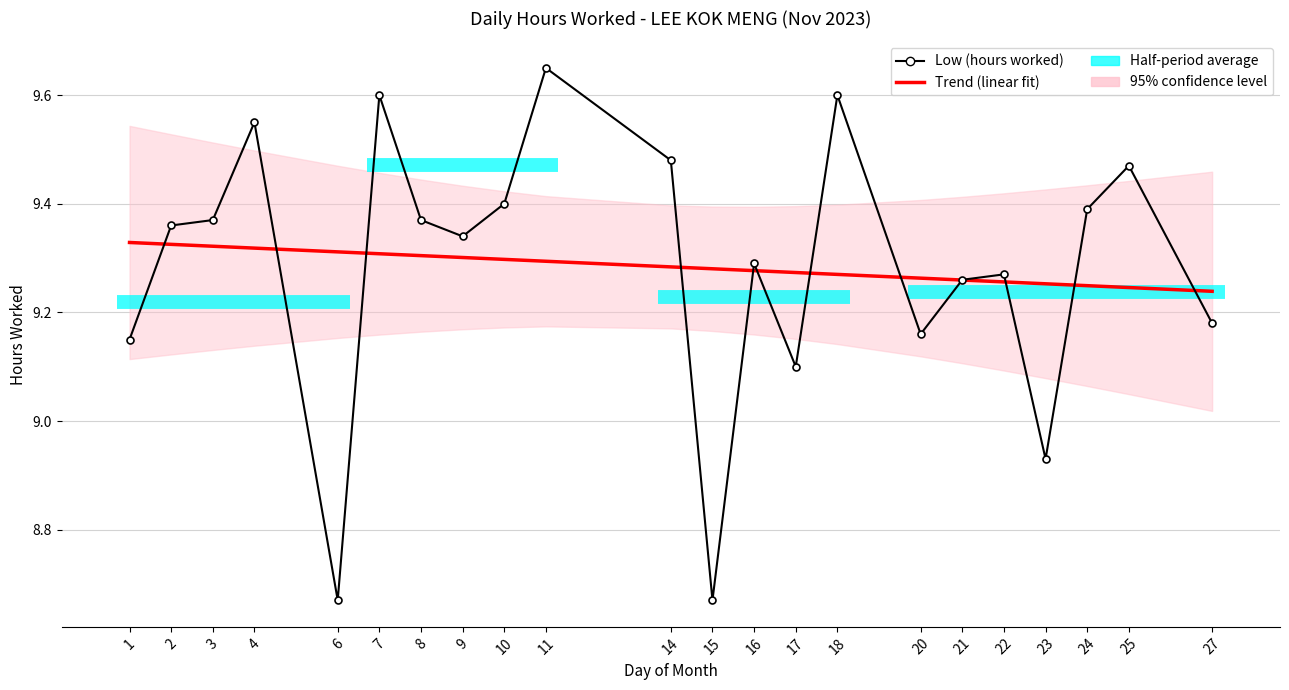

What is the average value of the Trend (linear fit) series?

9.3